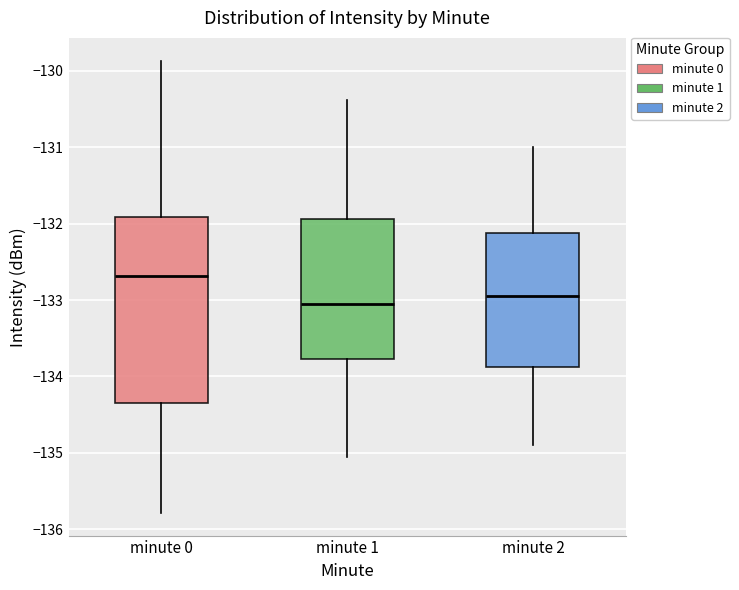

Which box is the tallest, from its lower edge to its upper edge?

minute 0